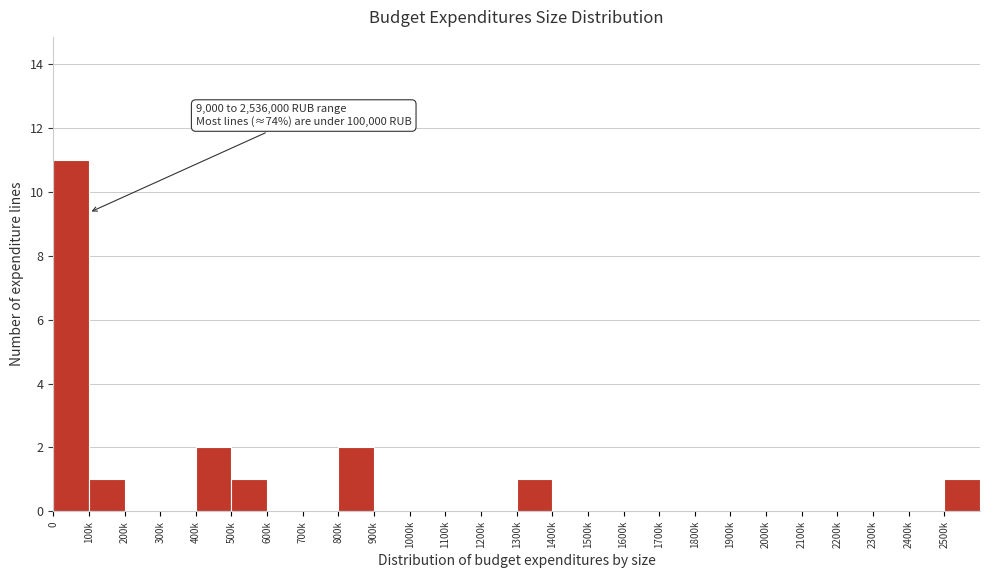

Reading right to left, list all the values displayed in this chart.

2500k=1	2400k=0	2300k=0	2200k=0	2100k=0	2000k=0	1900k=0	1800k=0	1700k=0	1600k=0	1500k=0	1400k=0	1300k=1	1200k=0	1100k=0	1000k=0	900k=0	800k=2	700k=0	600k=0	500k=1	400k=2	300k=0	200k=0	100k=1	0=11